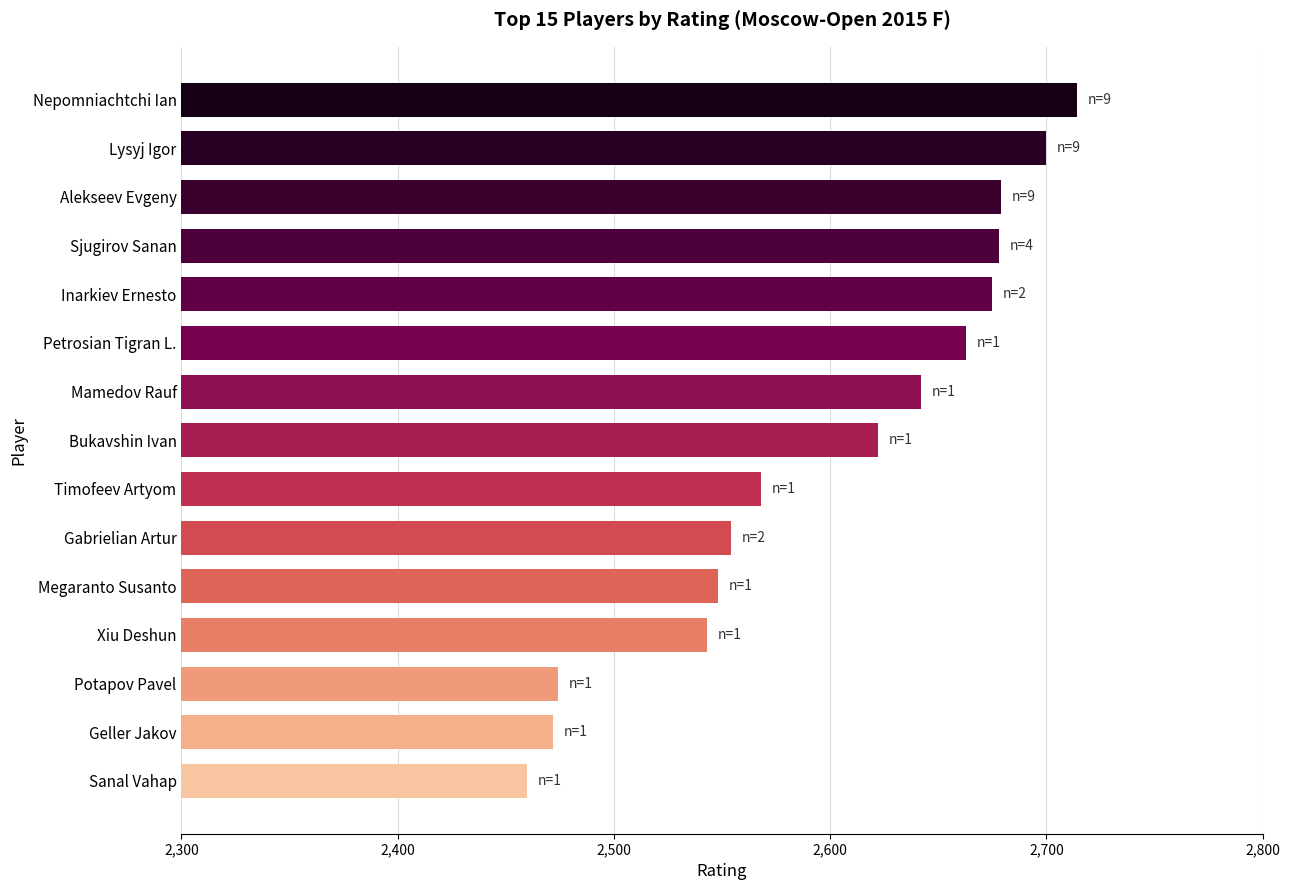

How many categories are shown in the chart?

15